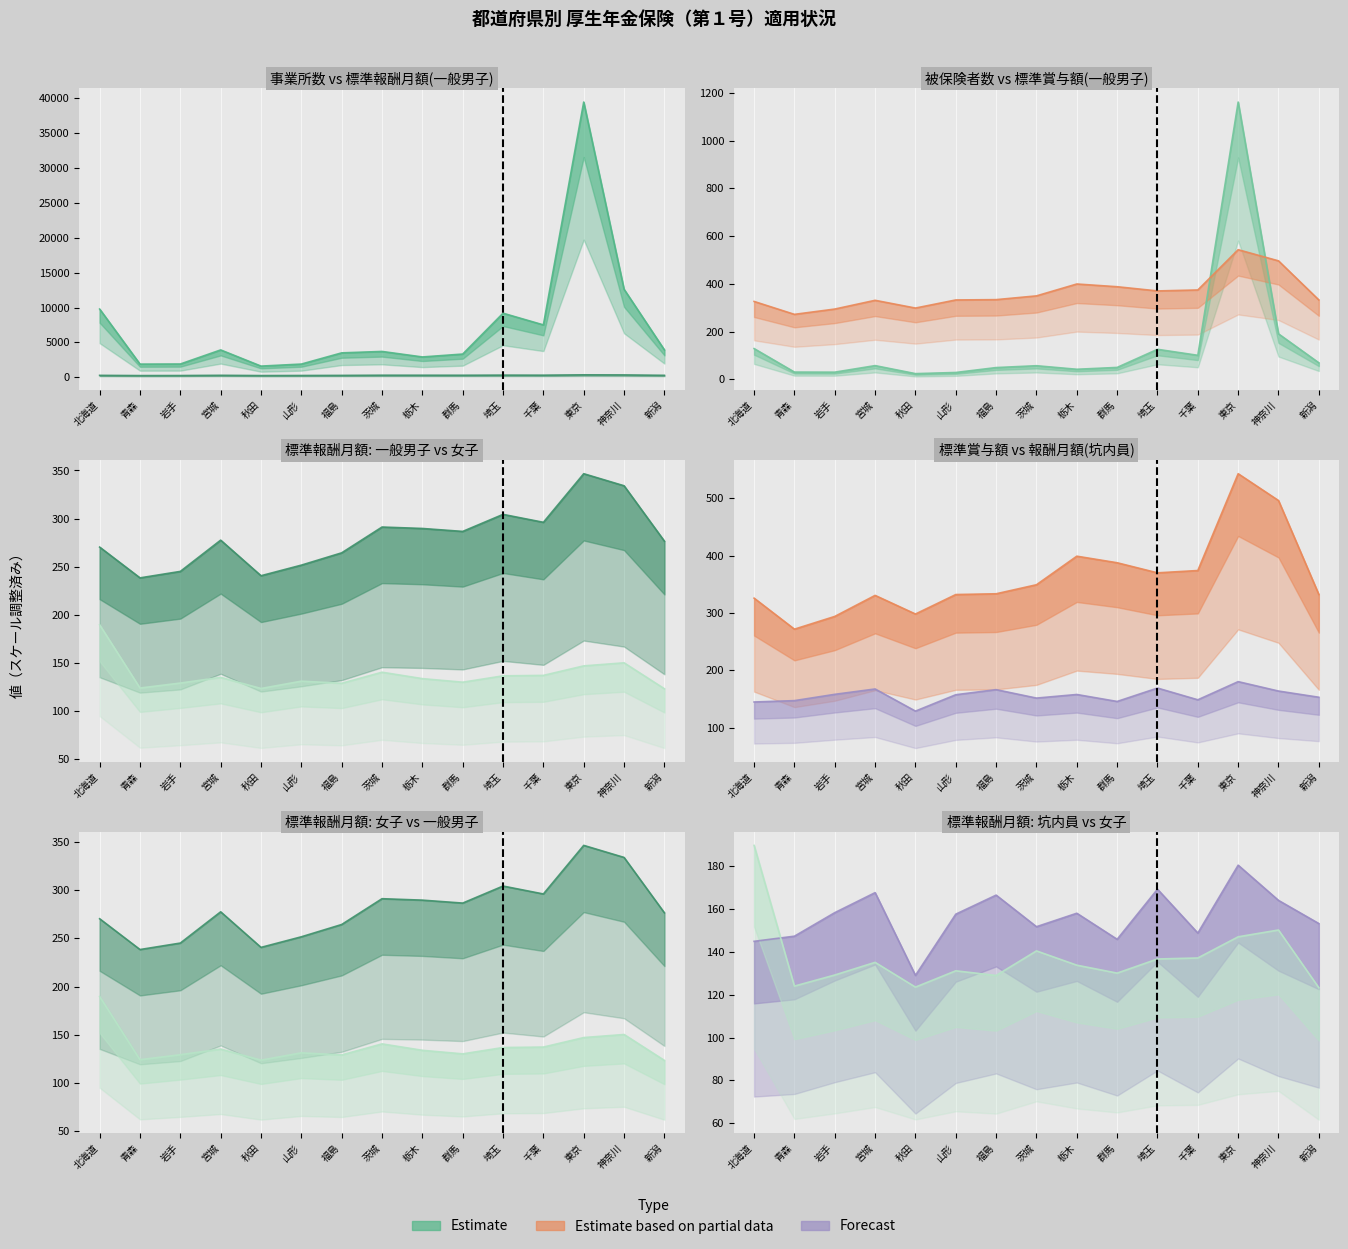

At which label is 標準報酬月額平均(坑内員) closest to 154?

新潟